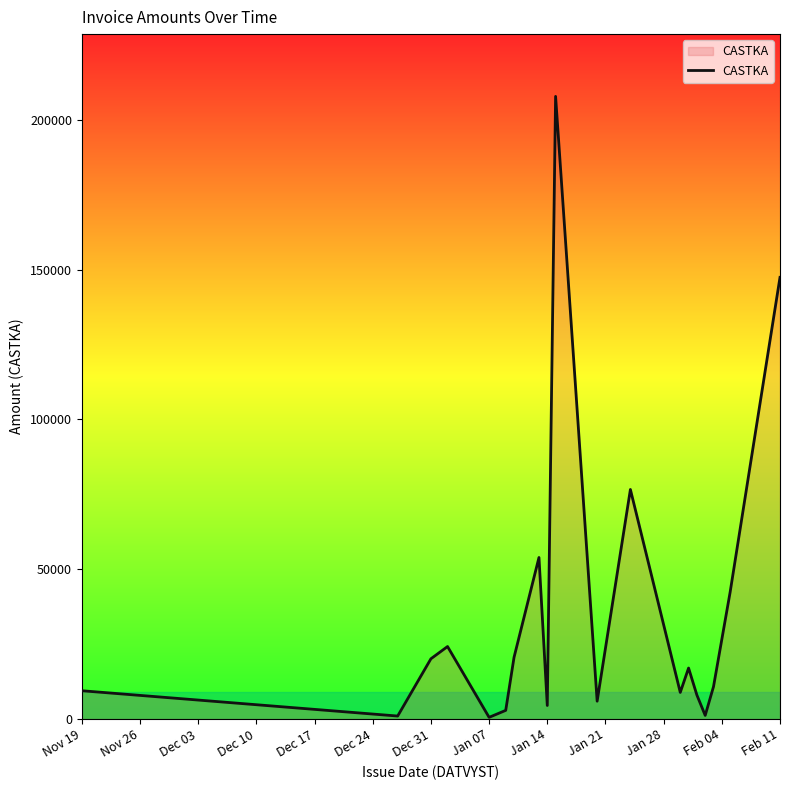

What is the difference between the maximum and minimum values?

207300.4